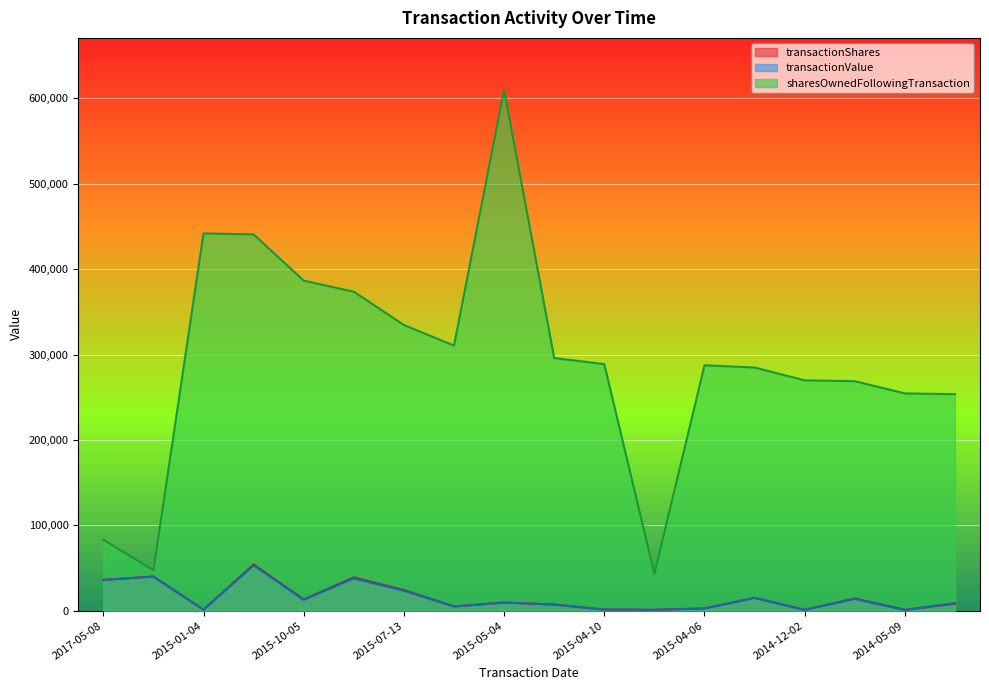

Read the transactionShares value at 2014-05-09, to the nearest 100.

900